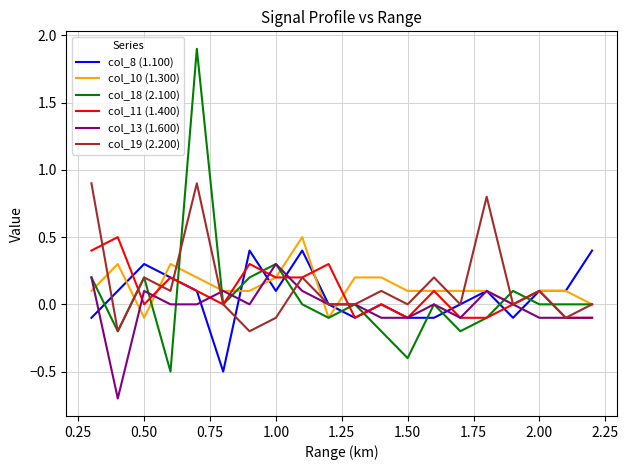

True or false: col_13 (1.600) has more than 1 points higher than both neighbors.

True